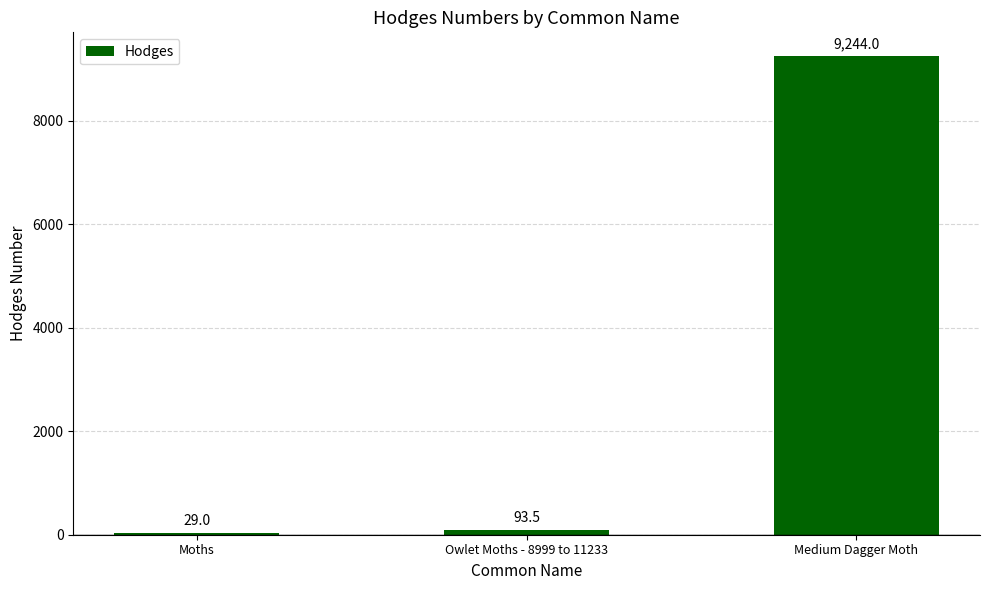

What is the greatest value displayed?

9244.0